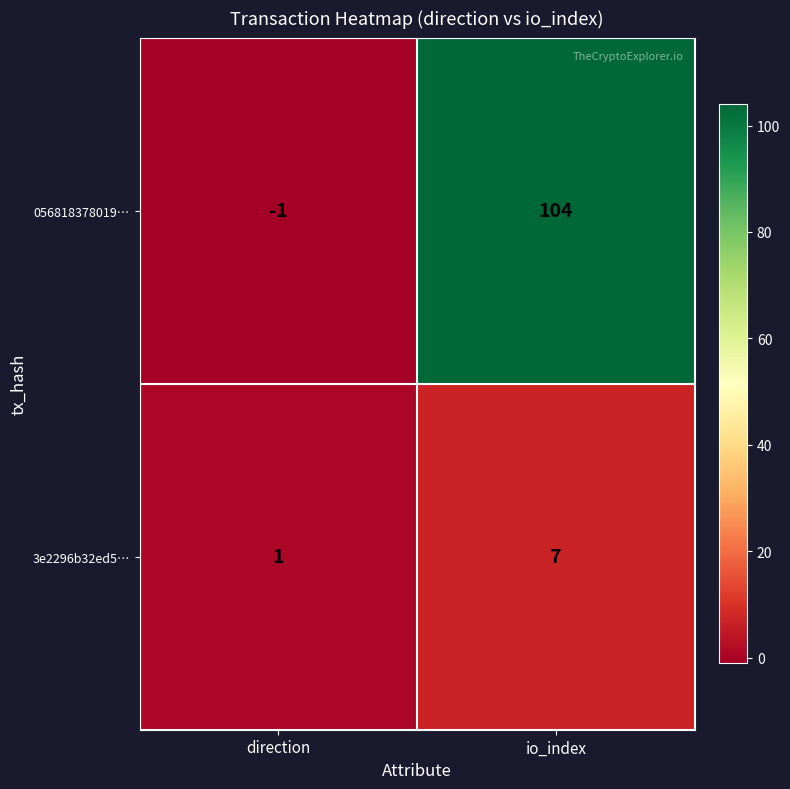

Rank the categories by 3e2296b32ed5… value from lowest to highest.

direction, io_index